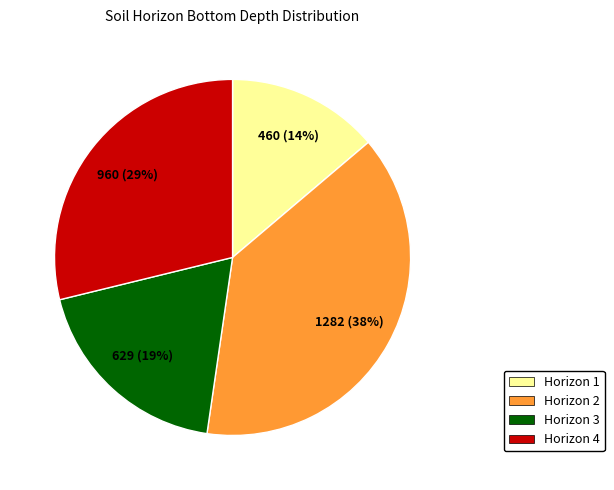

Is there any slice that represents more than half of the pie?

No